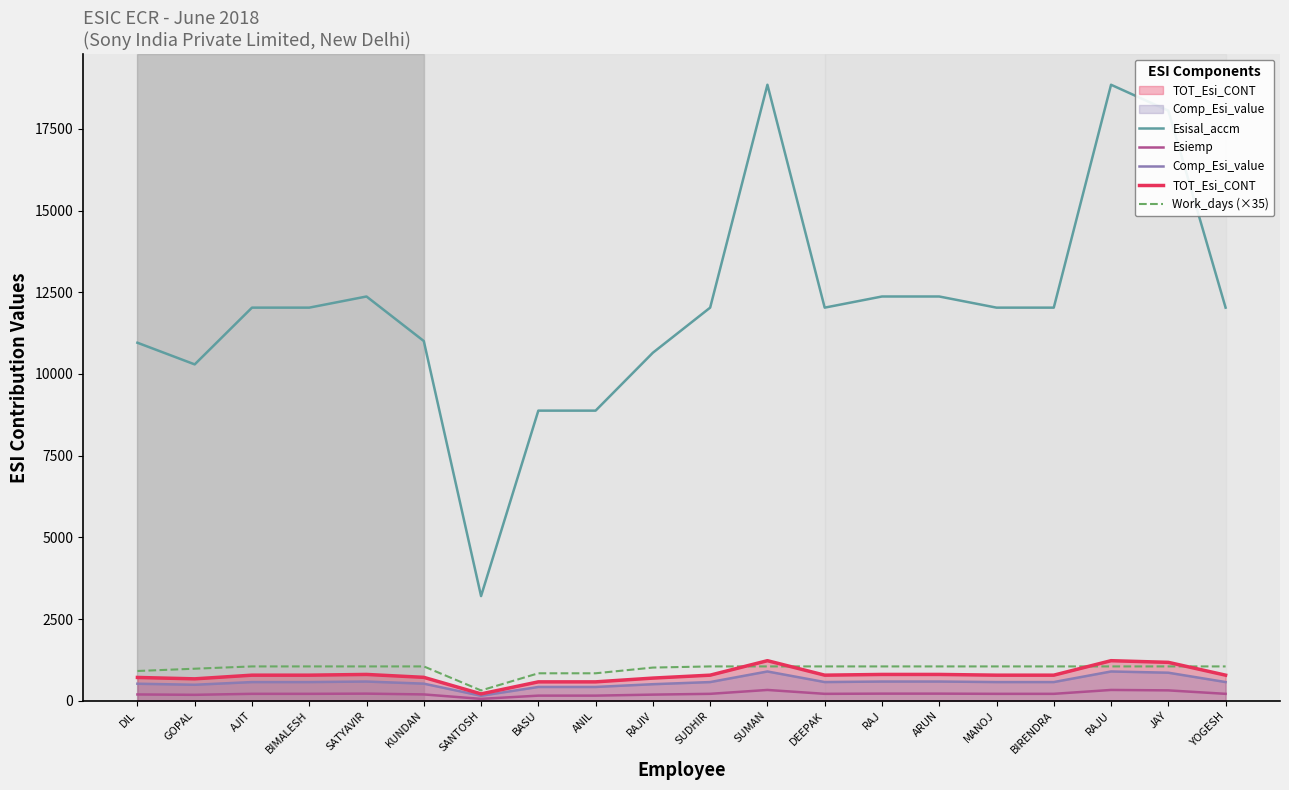

How many data points in Work_days (×35) are less than 1050?

6